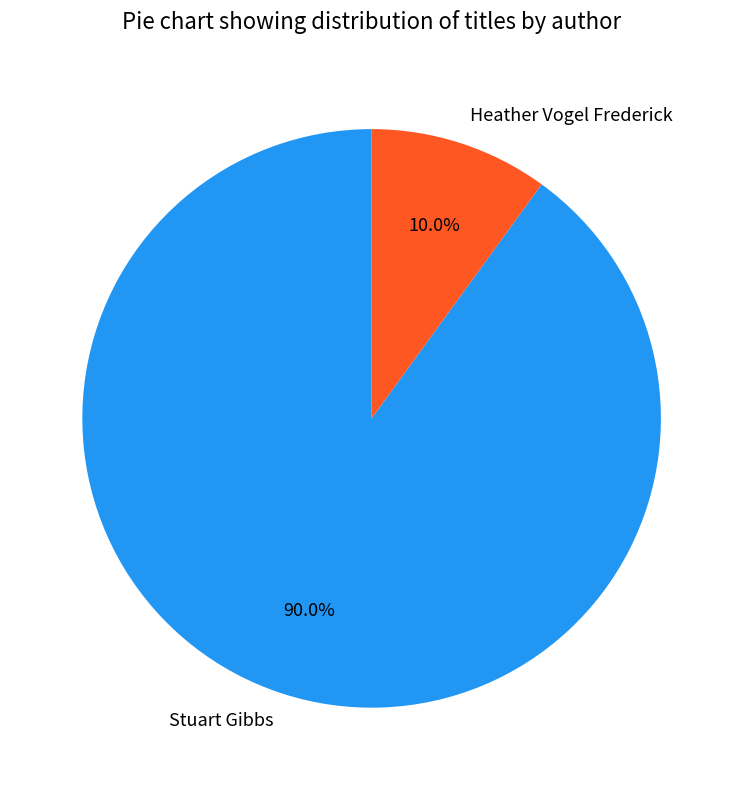

To the nearest percent, what is the average slice percentage?

50%